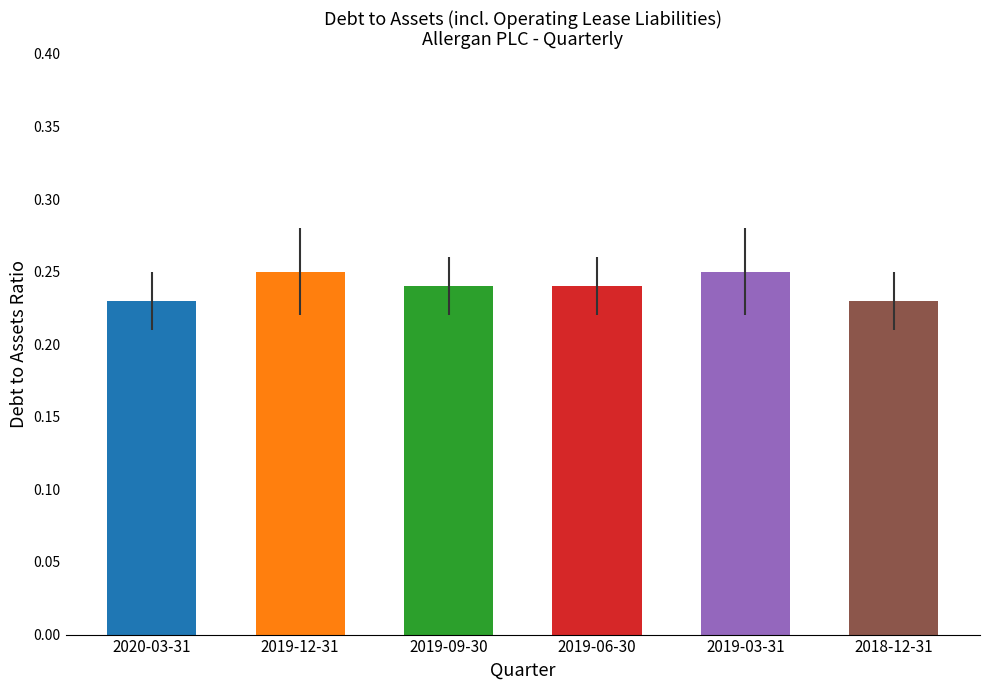

The chart shows a value of 0.4 at 2020-03-31. True or false?

False